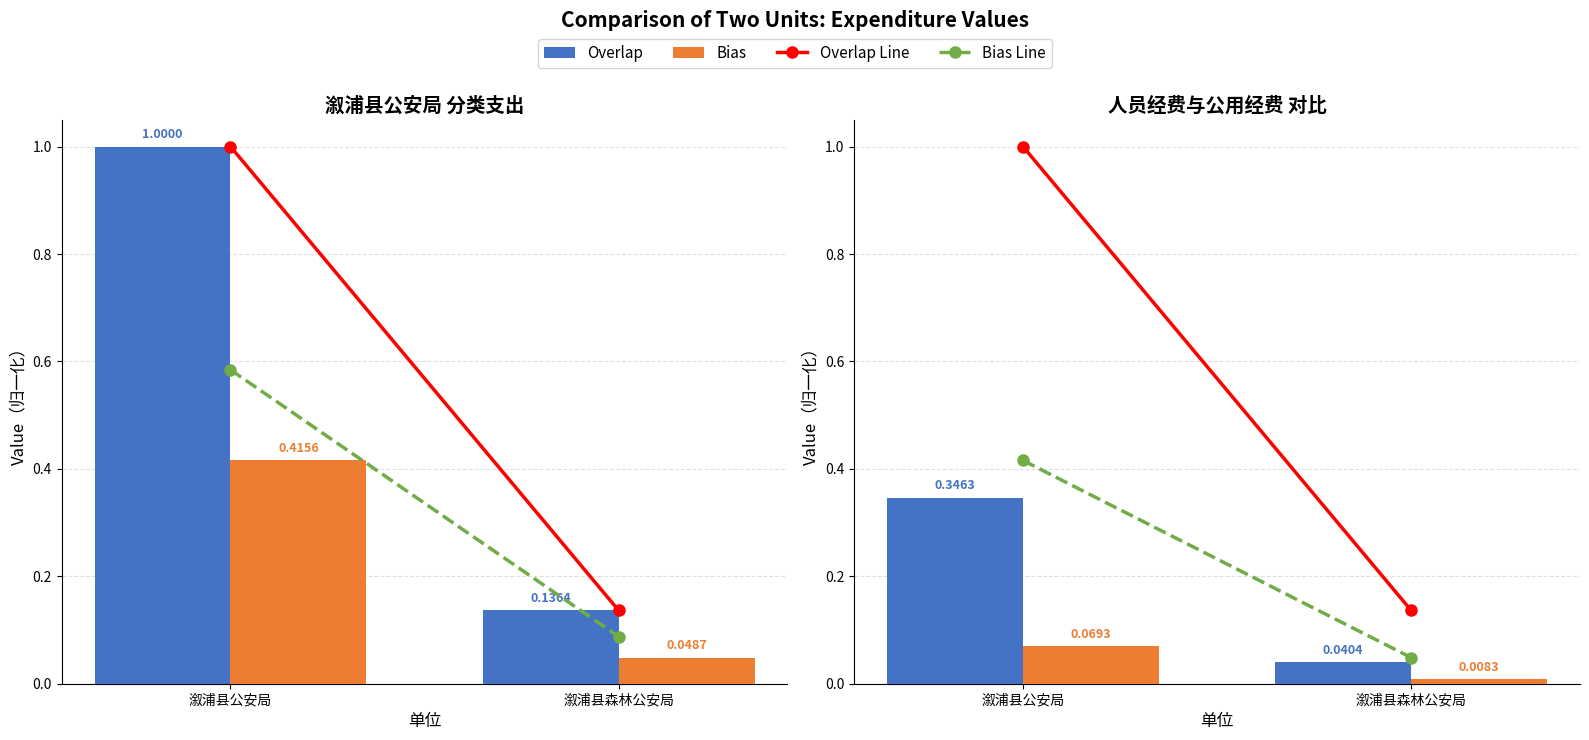

Does the chart contain any negative values?

No